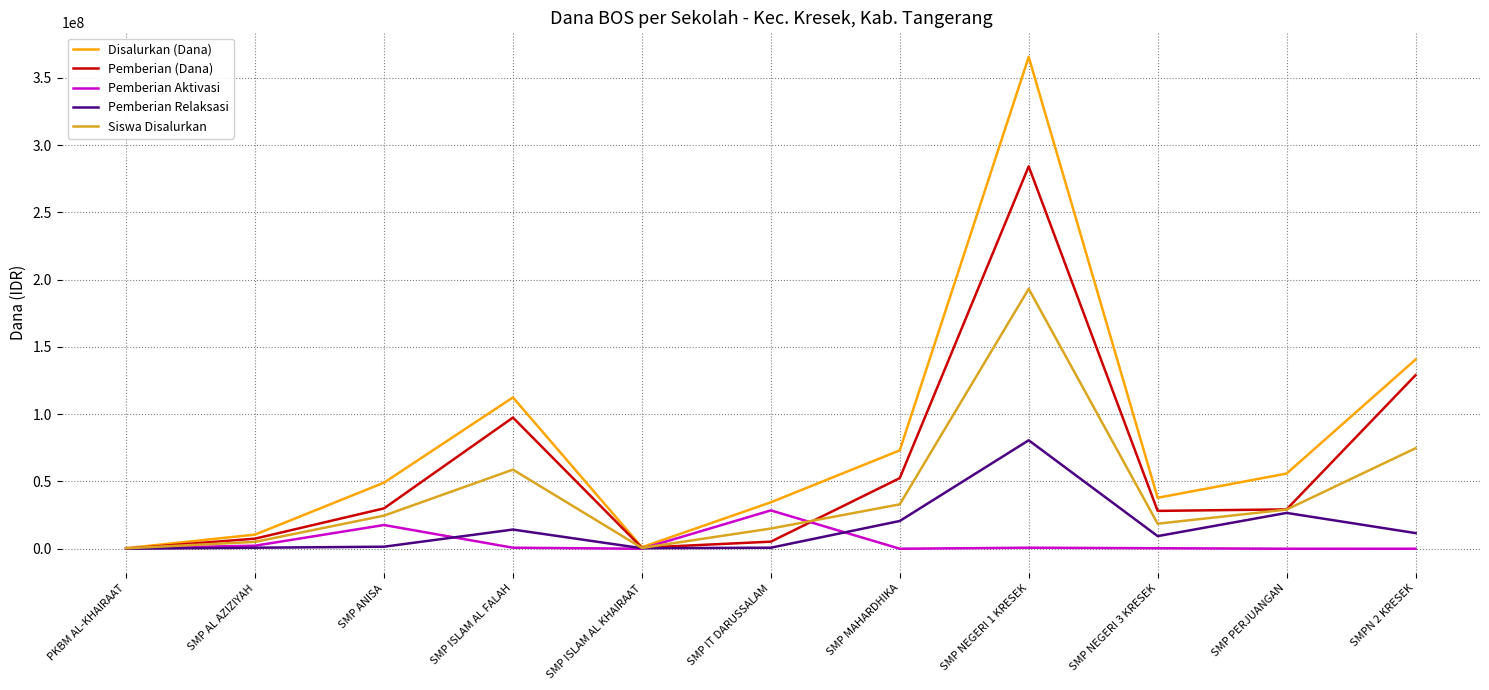

How many lines are shown in the chart?

5